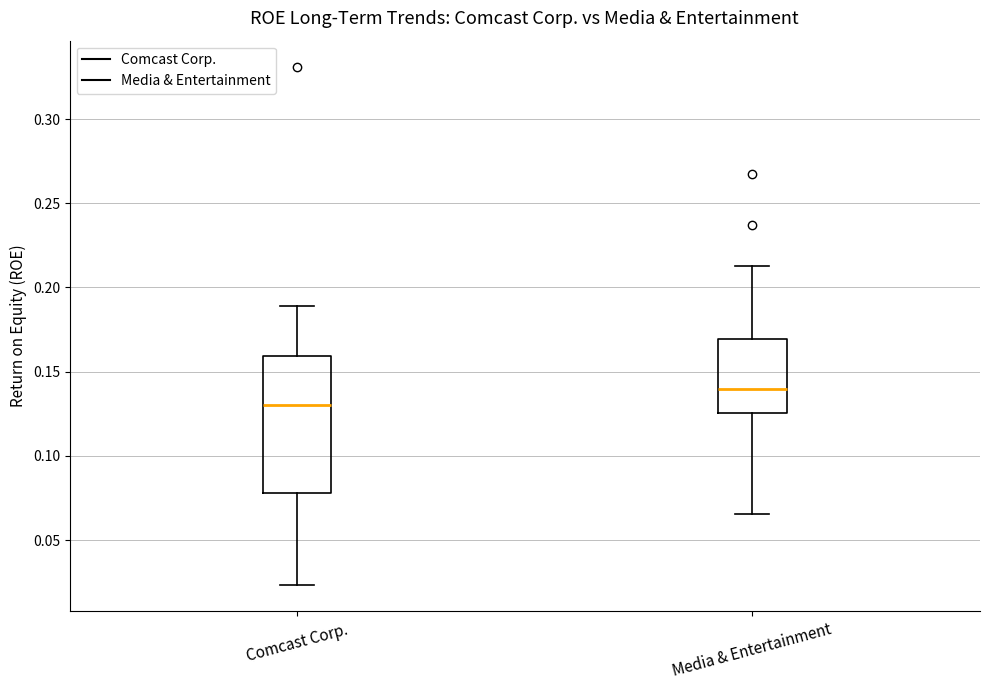

Reading left to right, transcribe this box plot: for each box, give where its median line is, the range the box spans, and where its two whiskers end, as read against the y-axis. The values are not printed on the chart, so give them approximately, as read against the axis.

Comcast Corp.: median 0.130, box 0.080 to 0.160, whiskers 0.025 to 0.190
Media & Entertainment: median 0.140, box 0.125 to 0.170, whiskers 0.065 to 0.215